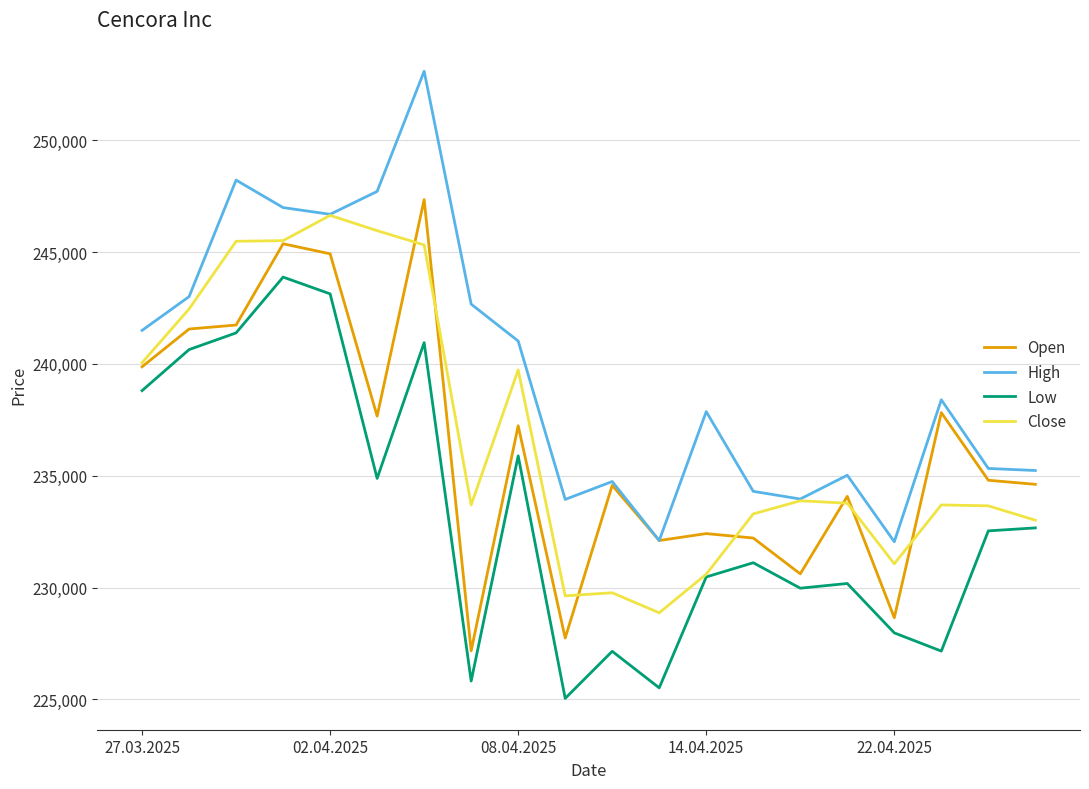

What is the average value of the Open series?

236124